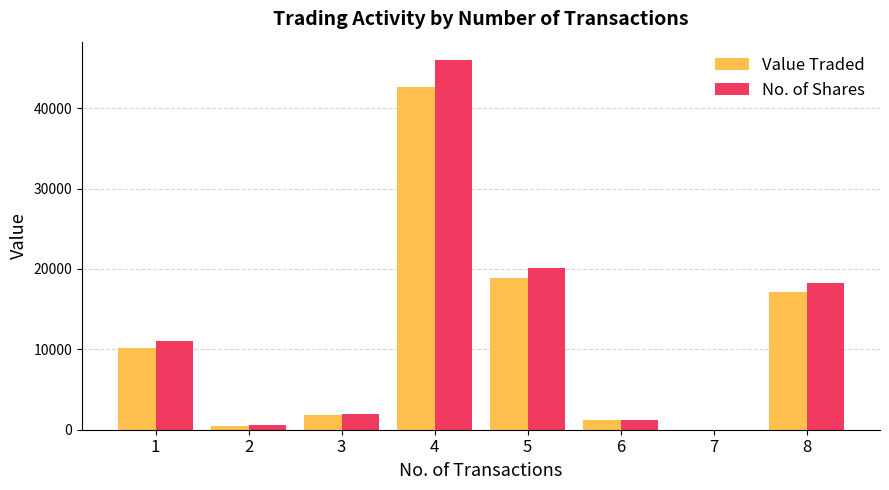

Which series has the largest total across all categories?

No. of Shares